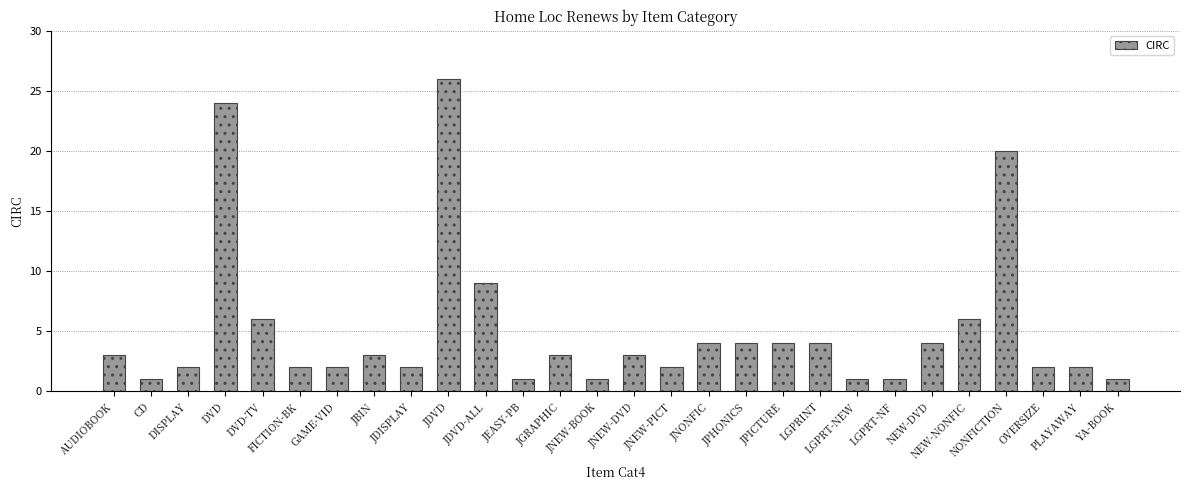

How many bars are there in total?

28